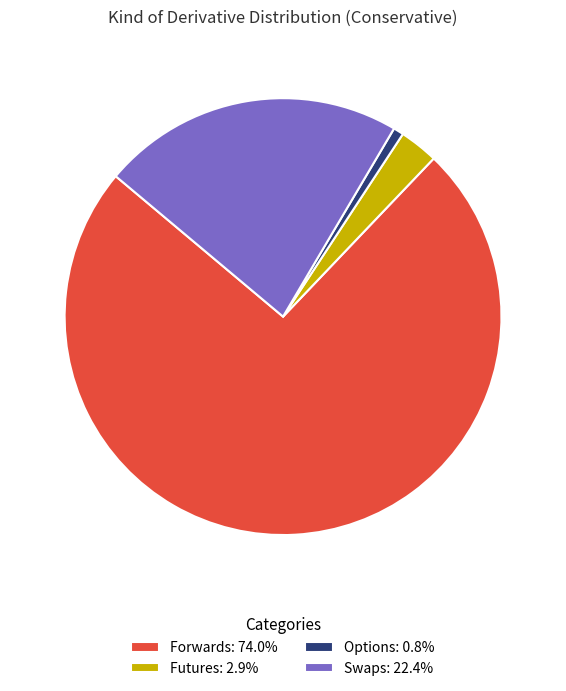

Count the number of slices in the pie.

4